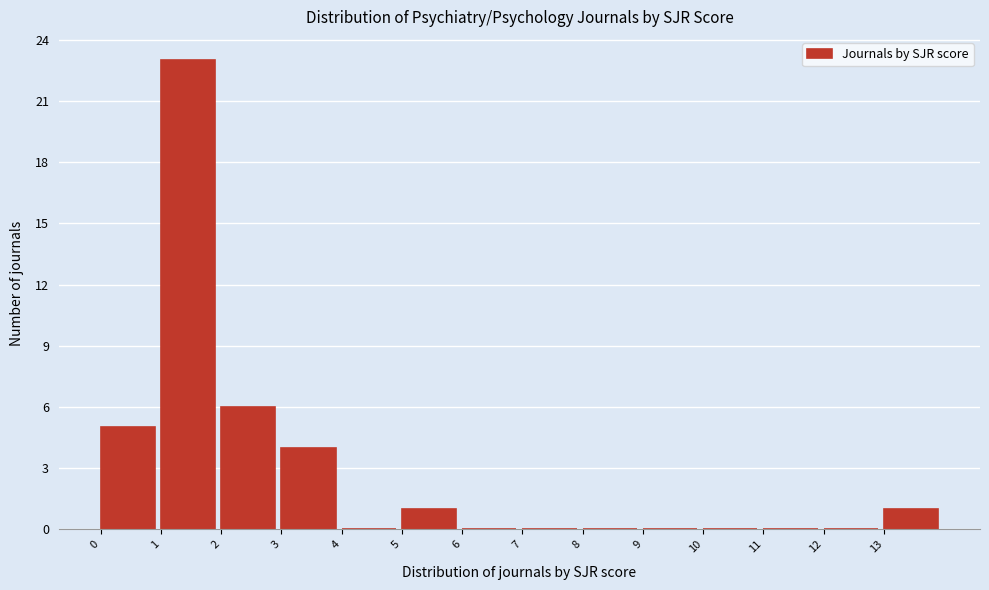

How tall is the bar that spans 0 to 1 on the x-axis? The values are not printed on the chart, so give them approximately, as read against the axis.

5